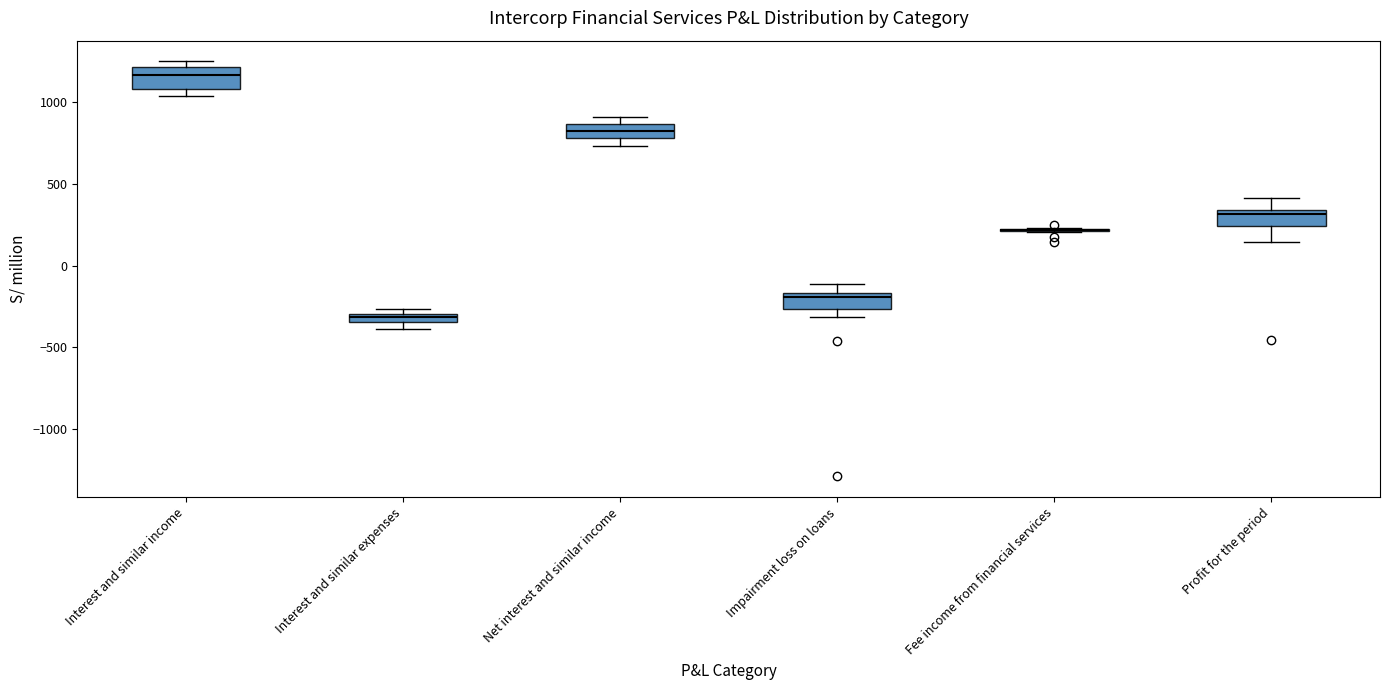

Where does the median line of the box for Impairment loss on loans sit on the y-axis? The values are not printed on the chart, so give them approximately, as read against the axis.

-200